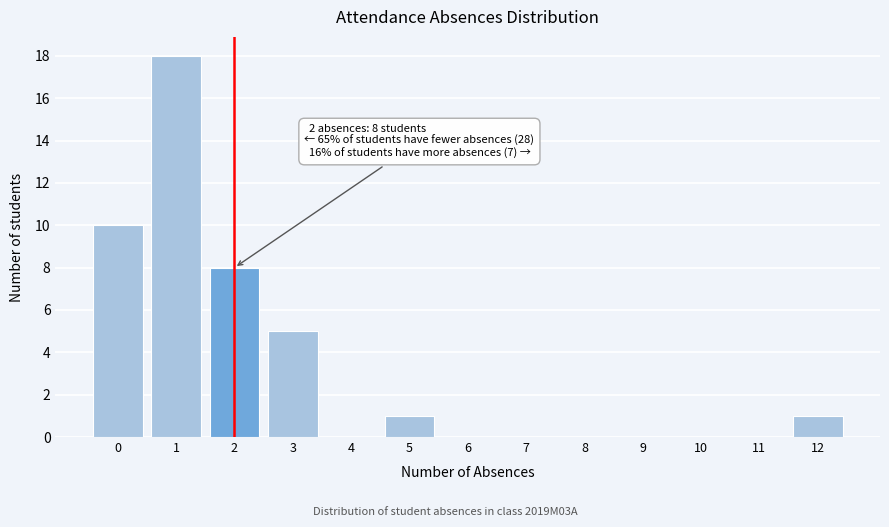

Reading right to left, extract all data points from this chart.

12=1	11=0	10=0	9=0	8=0	7=0	6=0	5=1	4=0	3=5	2=8	1=18	0=10